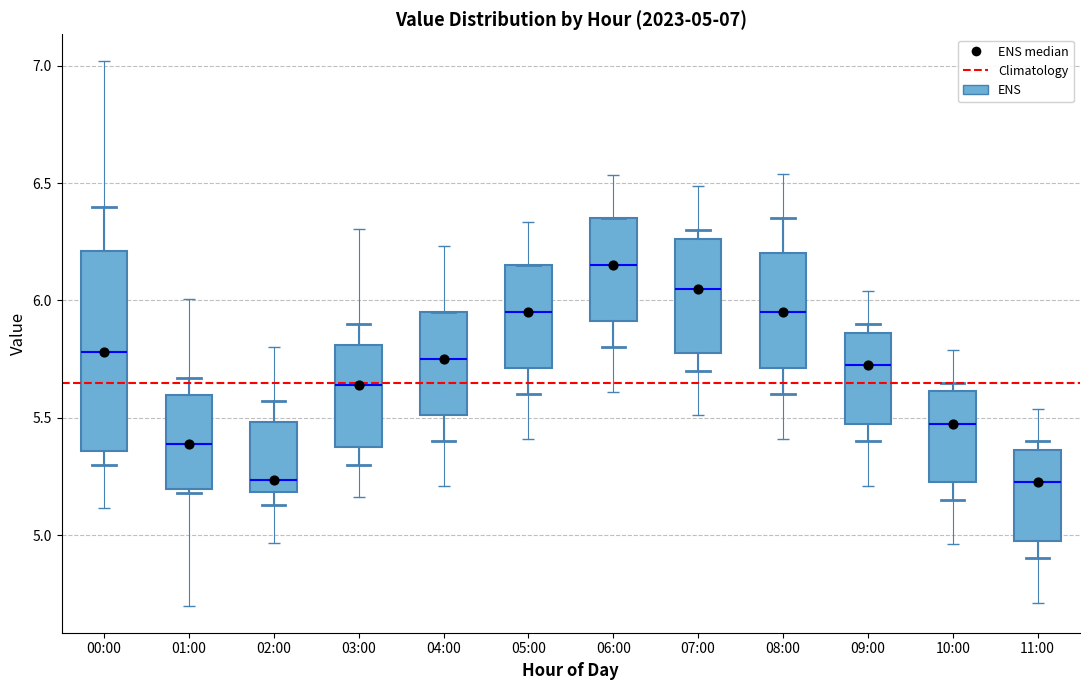

Comparing the boxes themselves (not the whiskers), which one is the tallest?

00:00